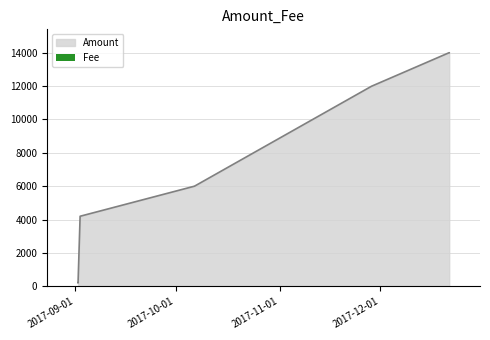

Read the value at 2017-09-02 10:39:36.

4202.2